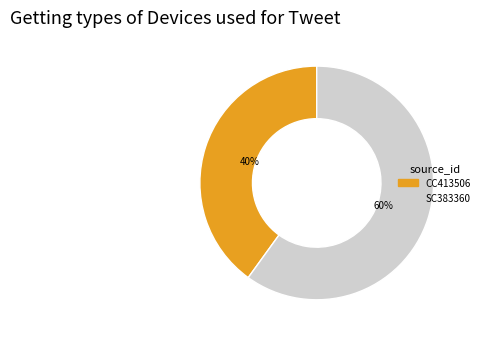

To the nearest percent, what is the average slice percentage?

50%